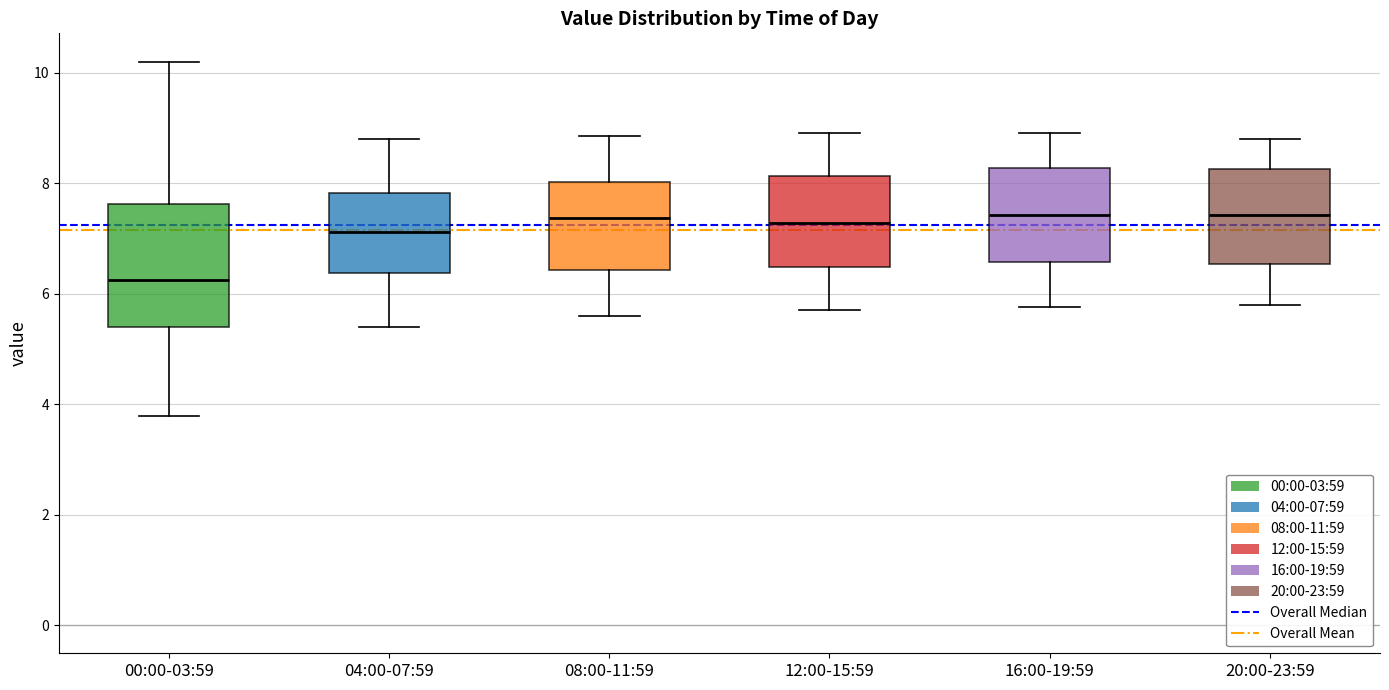

Reading left to right, transcribe this box plot: for each box, give where its median line is, the range the box spans, and where its two whiskers end, as read against the y-axis. The values are not printed on the chart, so give them approximately, as read against the axis.

00:00-03:59: median 6.2, box 5.4 to 7.6, whiskers 3.8 to 10.2
04:00-07:59: median 7.2, box 6.4 to 7.8, whiskers 5.4 to 8.8
08:00-11:59: median 7.4, box 6.4 to 8.0, whiskers 5.6 to 8.8
12:00-15:59: median 7.2, box 6.4 to 8.2, whiskers 5.8 to 9.0
16:00-19:59: median 7.4, box 6.6 to 8.2, whiskers 5.8 to 9.0
20:00-23:59: median 7.4, box 6.6 to 8.2, whiskers 5.8 to 8.8